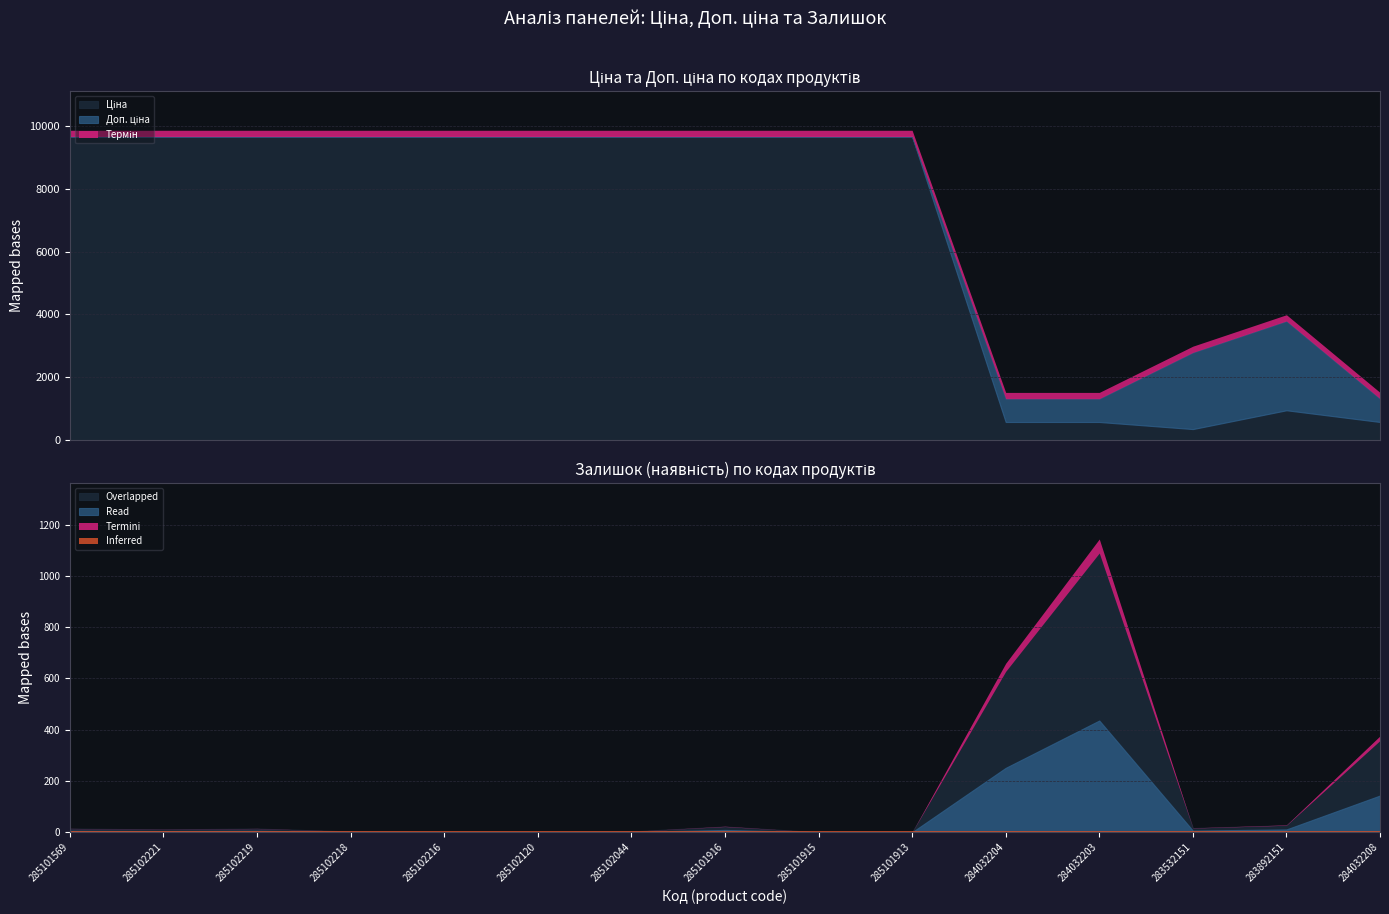

Reading left to right, transcribe all the data shown in this chart.

Ціна: 9664.7	9664.7	9664.7	9664.7	9664.7	9664.7	9664.7	9664.7	9664.7	9664.7	574.5	574.5	348.6	947.6	574.5
Доп. ціна: 9664.7	9664.7	9664.7	9664.7	9664.7	9664.7	9664.7	9664.7	9664.7	9664.7	1316.7	1316.7	2789.2	3790.3	1316.7
Залишок: 14.0	11.0	14.0	3.0	0.0	0.0	3.0	22.0	0.0	0.0	628.0	1090.0	16.0	27.0	358.0